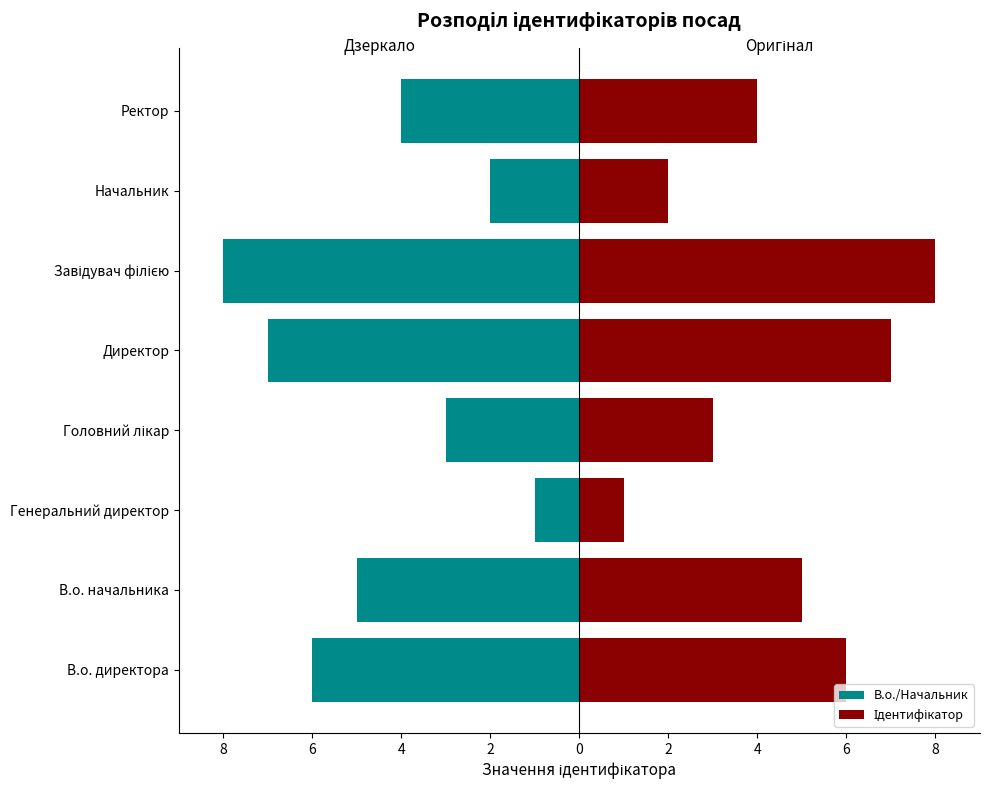

The value of Ідентифікатор at Генеральний директор is 0. True or false?

False